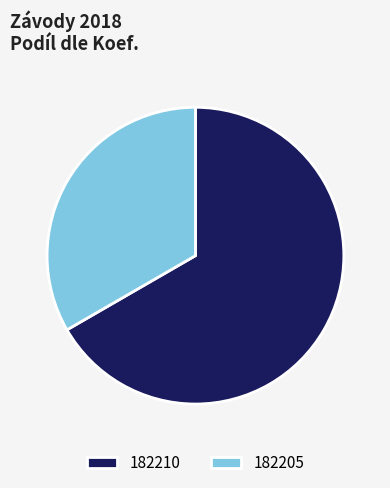

Which category accounts for the majority?

182210